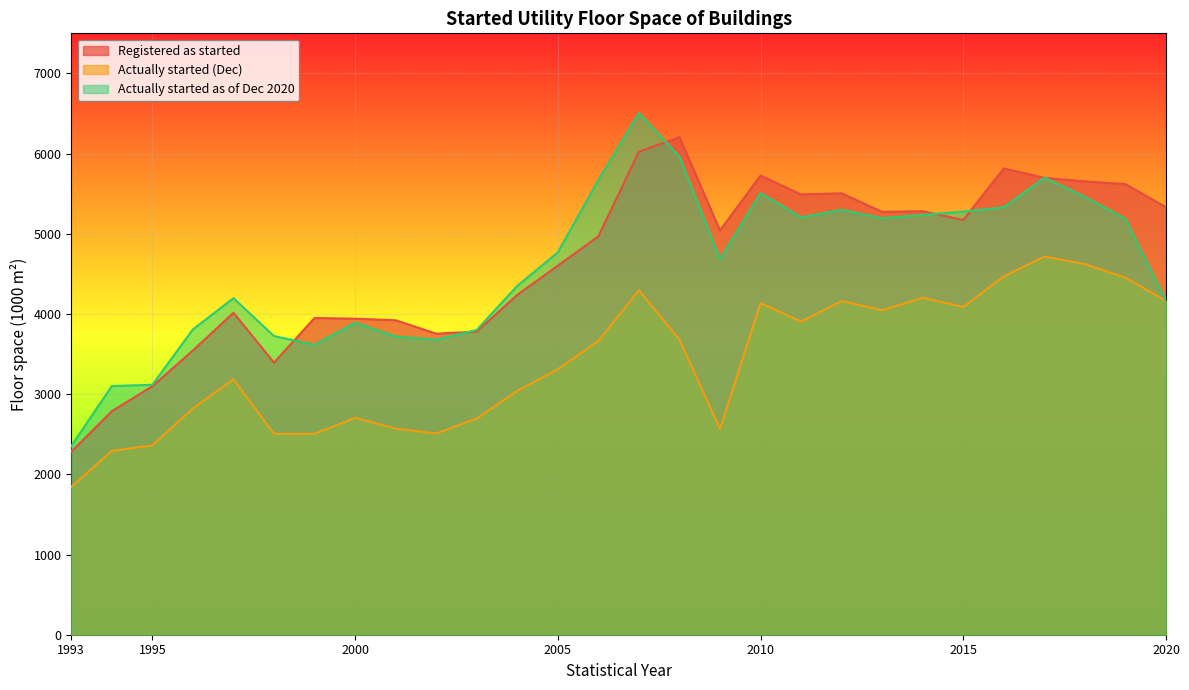

What is the total value across all series at 1996?

10176